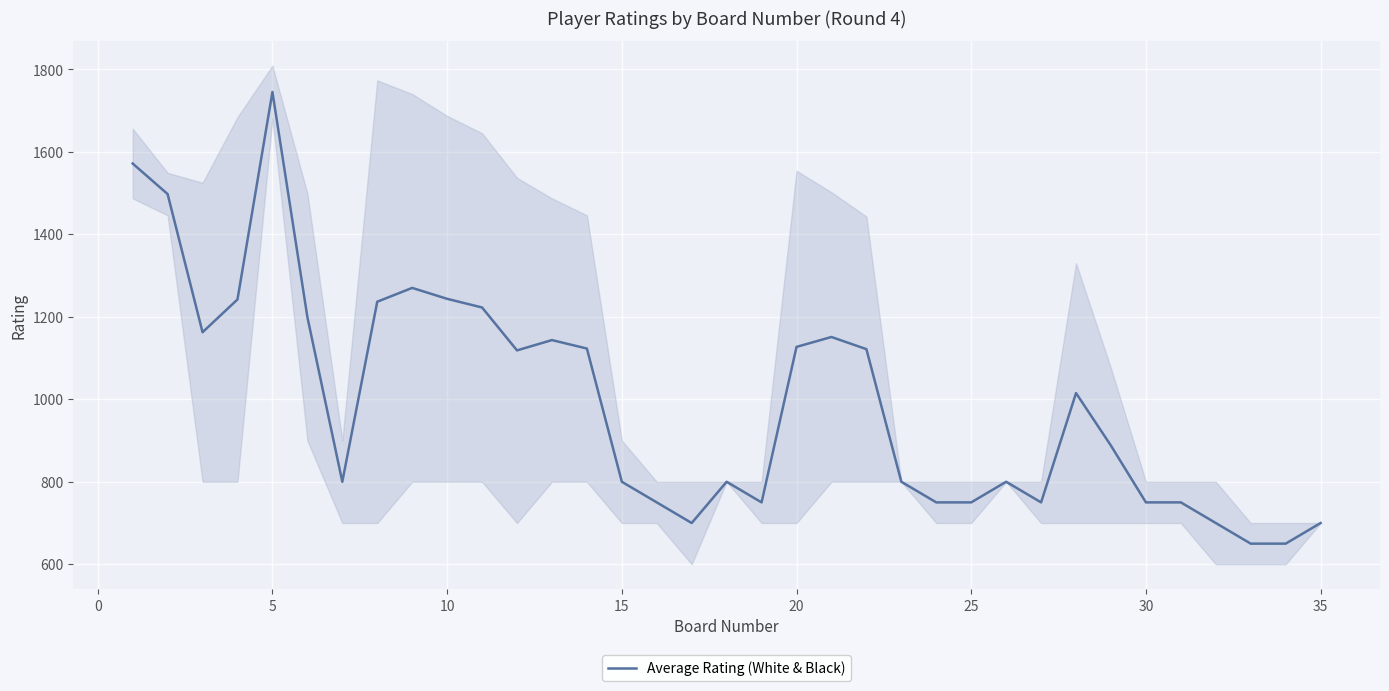

The value of Average Rating (White & Black) at 15 is 1254.6. True or false?

False